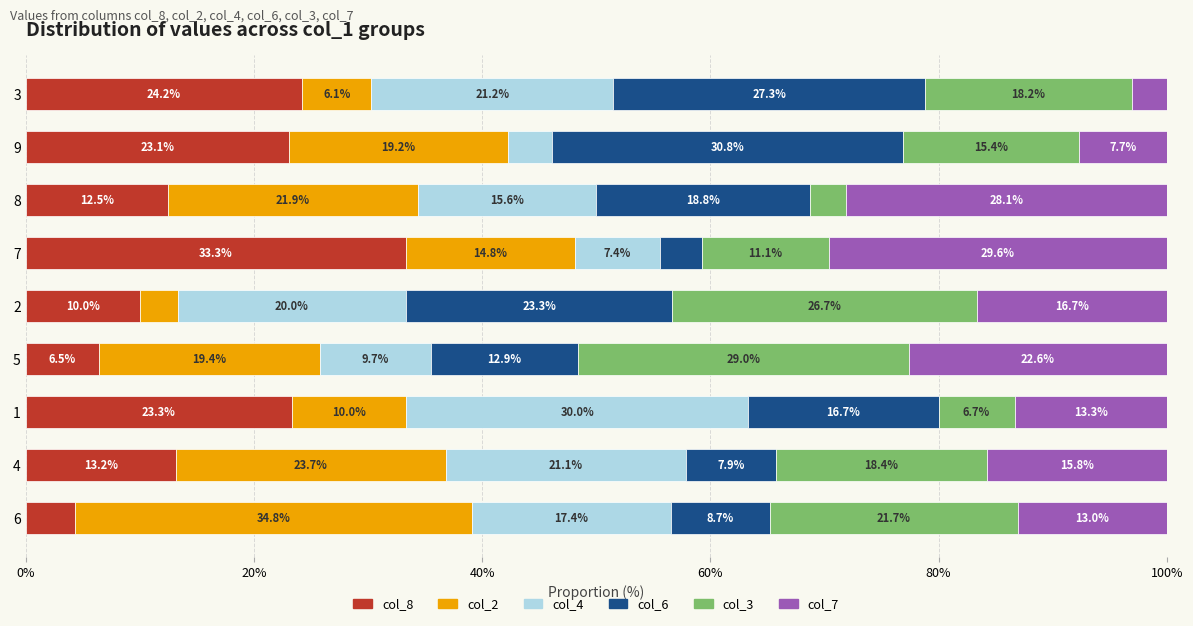

The col_8 series shows 40.9 at 9. True or false?

False